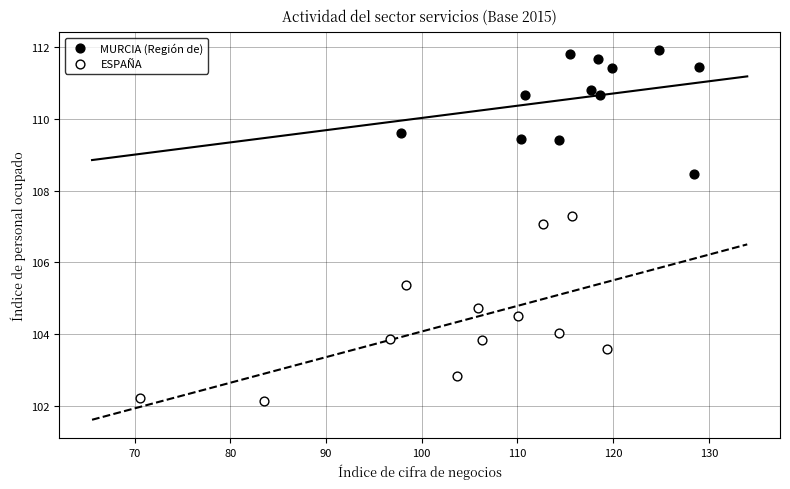

Which series has the widest spread of Y values?

ESPAÑA